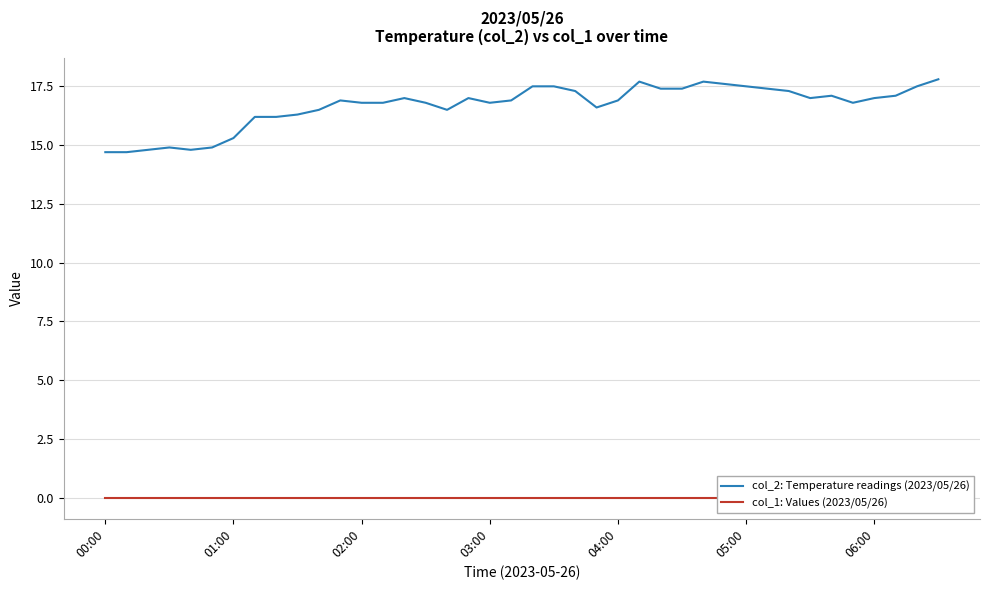

Which category has the lowest value in the col_2: Temperature readings (2023/05/26) series?

00:00